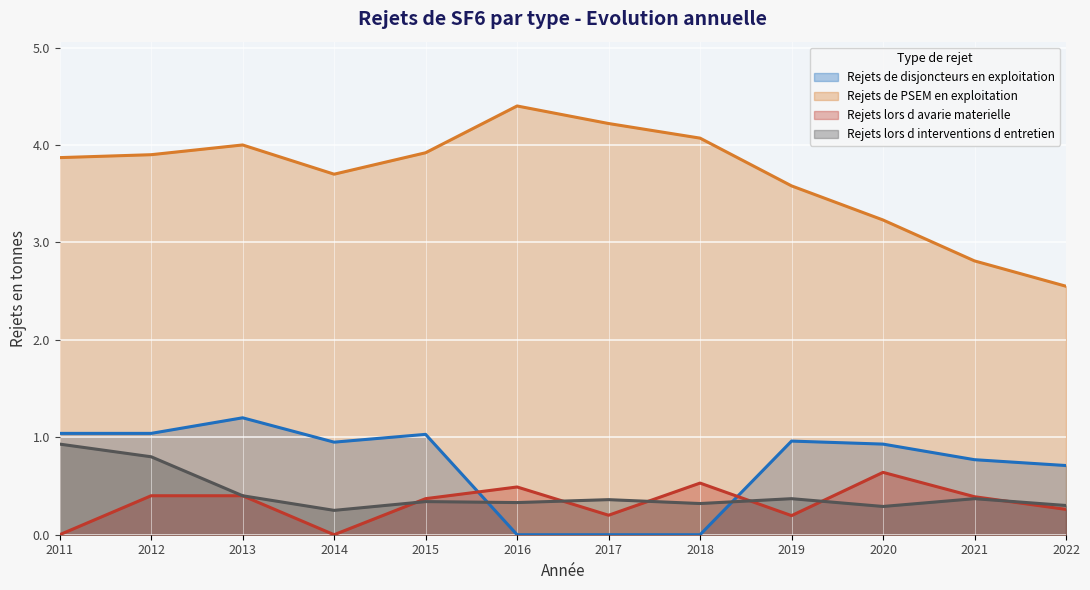

True or false: Rejets de PSEM en exploitation and Rejets lors d avarie materielle cross at least once.

False